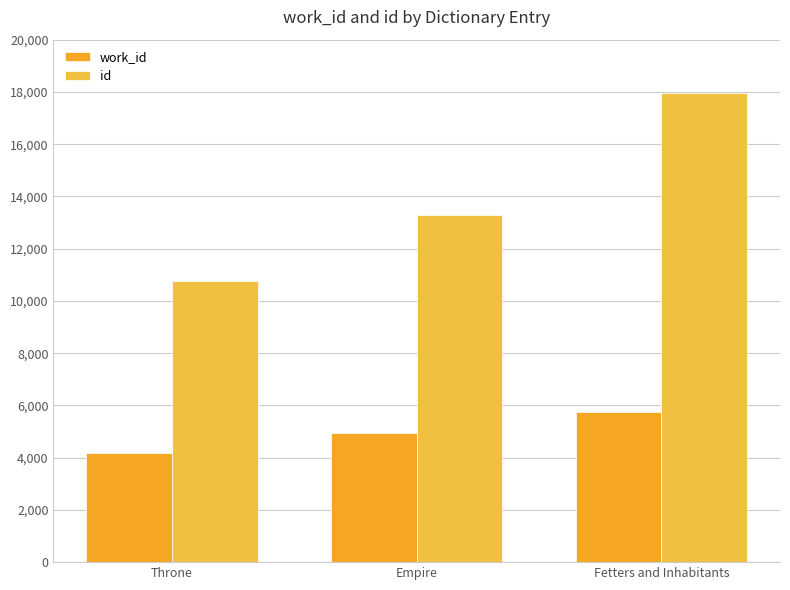

At how many categories does at least one series exceed 4827?

3